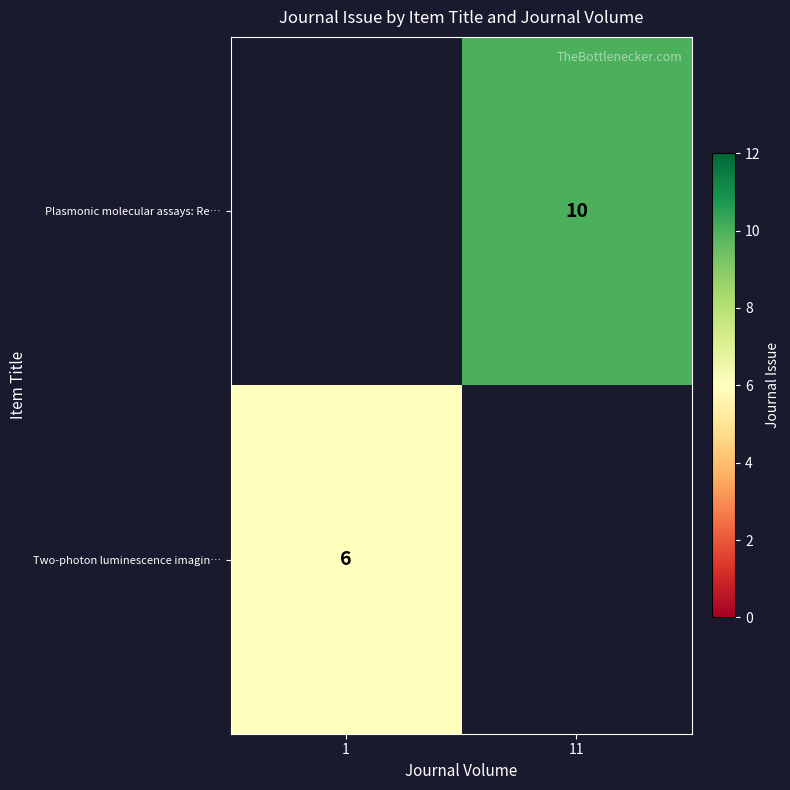

Is the value of Two-photon luminescence imagin… at 1 greater than the value of Plasmonic molecular assays: Re… at 11?

No